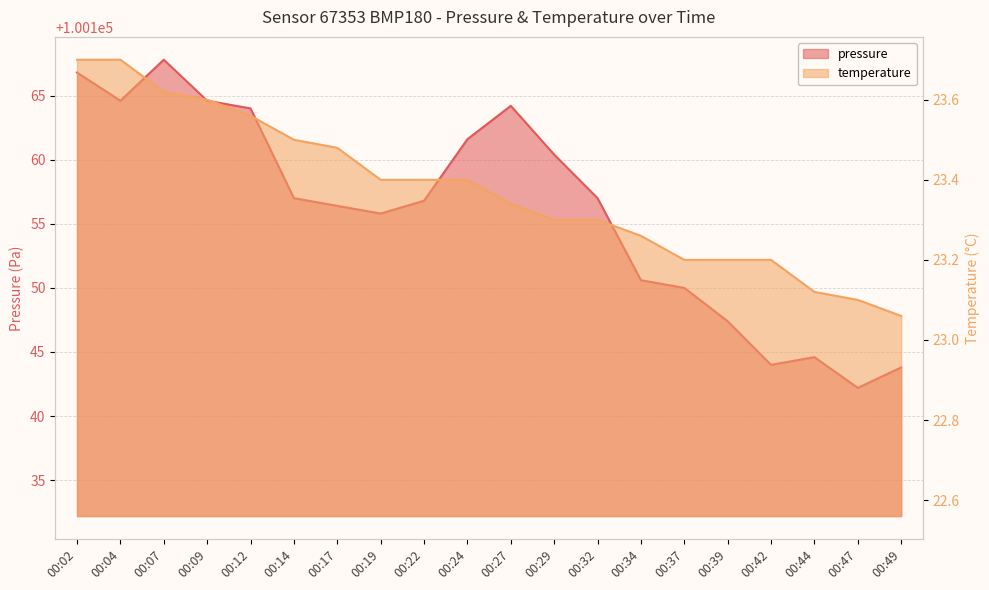

Reading left to right, list all the values displayed in this chart.

pressure: 00:02=100166.8	00:04=100164.6	00:07=100167.8	00:09=100164.6	00:12=100164.0	00:14=100157.0	00:17=100156.4	00:19=100155.8	00:22=100156.8	00:24=100161.6	00:27=100164.2	00:29=100160.4	00:32=100157.0	00:34=100150.6	00:37=100150.0	00:39=100147.4	00:42=100144.0	00:44=100144.6	00:47=100142.2	00:49=100143.8
temperature: 00:02=23.7	00:04=23.7	00:07=23.6	00:09=23.6	00:12=23.6	00:14=23.5	00:17=23.5	00:19=23.4	00:22=23.4	00:24=23.4	00:27=23.3	00:29=23.3	00:32=23.3	00:34=23.3	00:37=23.2	00:39=23.2	00:42=23.2	00:44=23.1	00:47=23.1	00:49=23.1